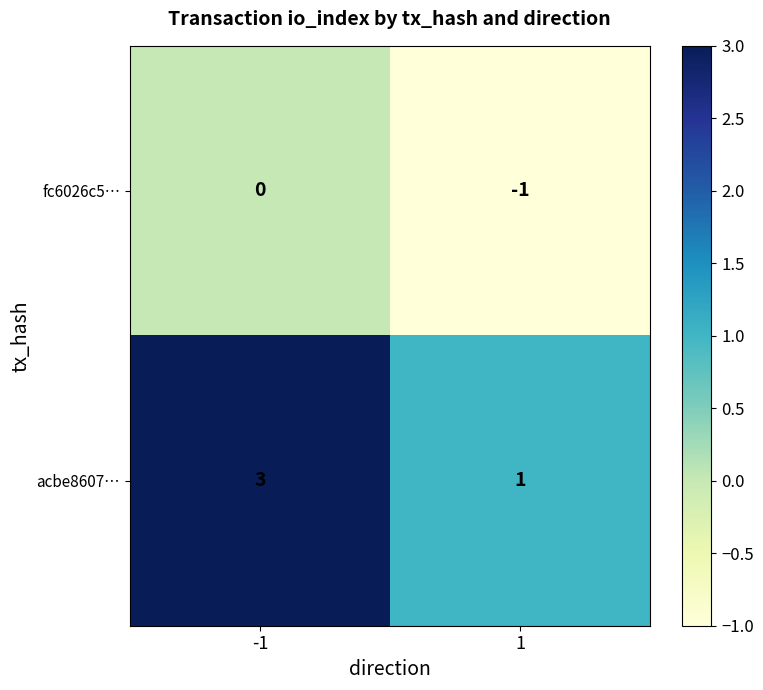

What is the sum of the acbe8607… values at 1 and -1?

4